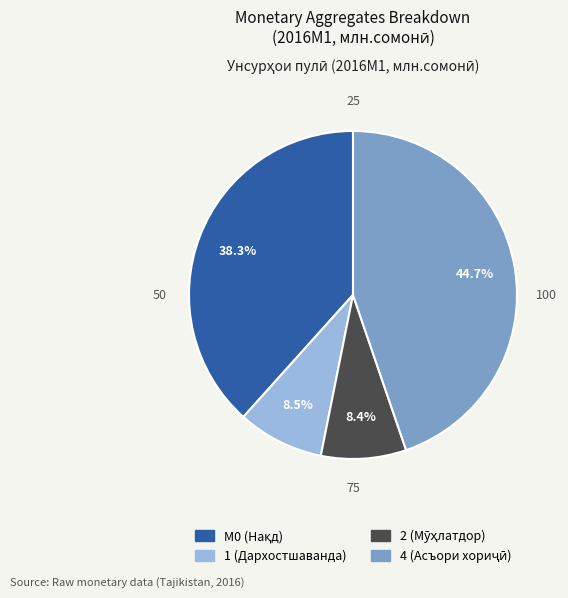

Is there any slice that represents more than half of the pie?

No